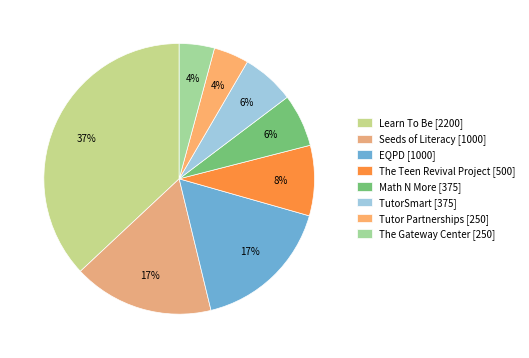

To the nearest percent, what is the difference between the largest and smallest slice percentages?

33%